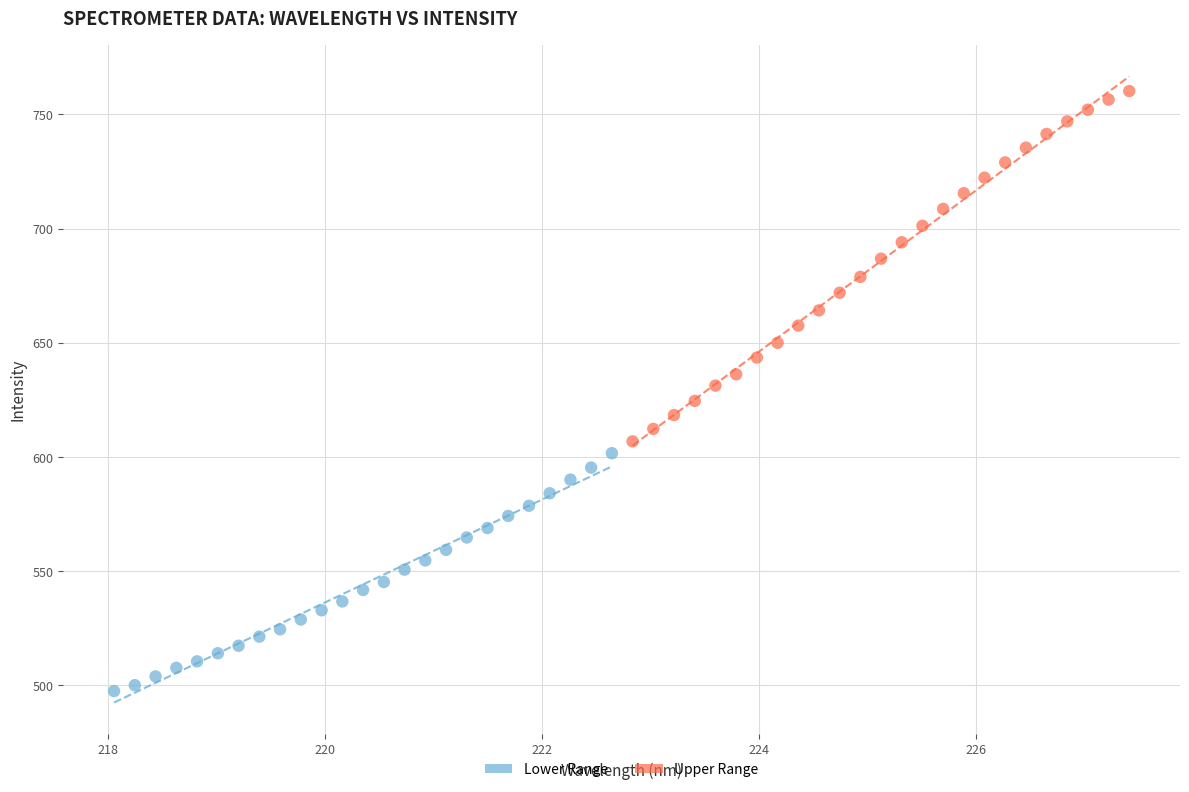

Which series reaches the maximum Y coordinate?

Upper Range